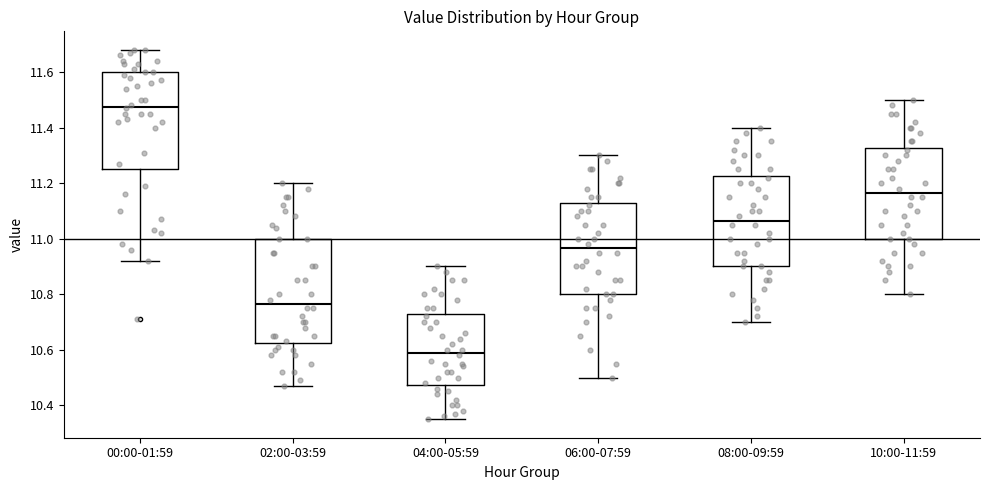

Reading left to right, transcribe this box plot: for each box, give where its median line is, the range the box spans, and where its two whiskers end, as read against the y-axis. The values are not printed on the chart, so give them approximately, as read against the axis.

00:00-01:59: median 11.48, box 11.26 to 11.60, whiskers 10.92 to 11.68
02:00-03:59: median 10.76, box 10.62 to 11.00, whiskers 10.48 to 11.20
04:00-05:59: median 10.60, box 10.48 to 10.72, whiskers 10.36 to 10.90
06:00-07:59: median 10.96, box 10.80 to 11.12, whiskers 10.50 to 11.30
08:00-09:59: median 11.06, box 10.90 to 11.22, whiskers 10.70 to 11.40
10:00-11:59: median 11.16, box 11.00 to 11.32, whiskers 10.80 to 11.50